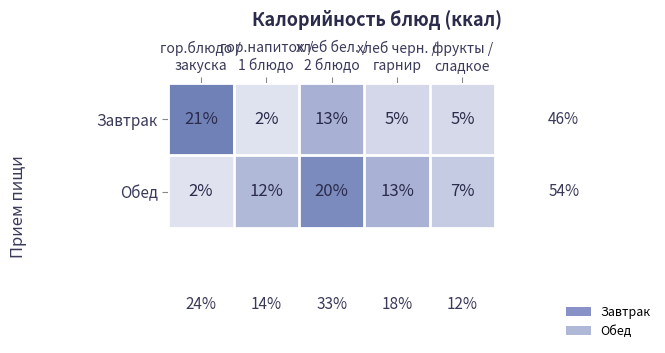

What is the difference between the maximum and second lowest values in the Завтрак series?

16